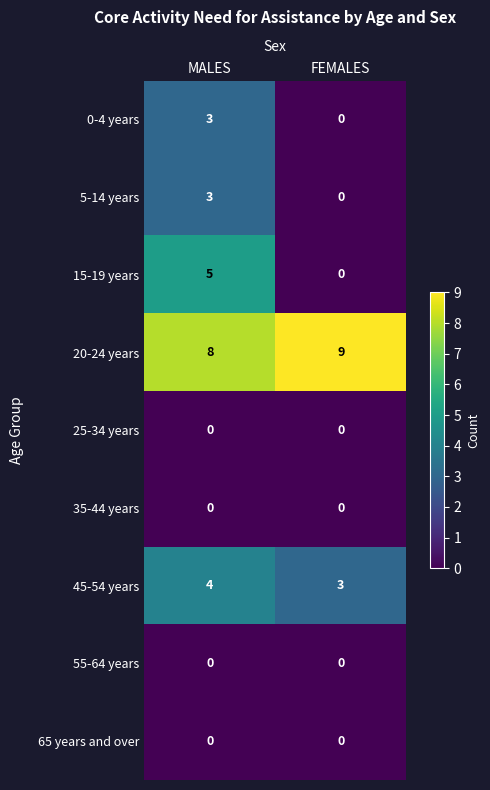

What is the spread (max minus min) of values at MALES?

8